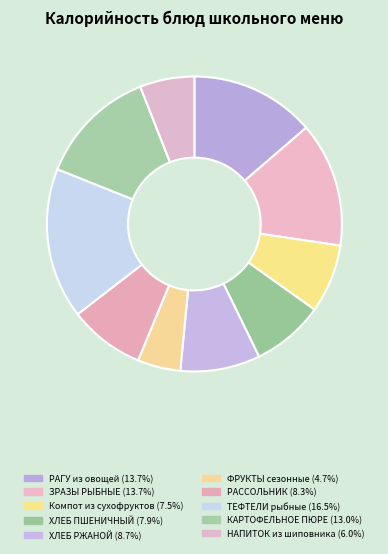

Count the number of slices in the pie.

10